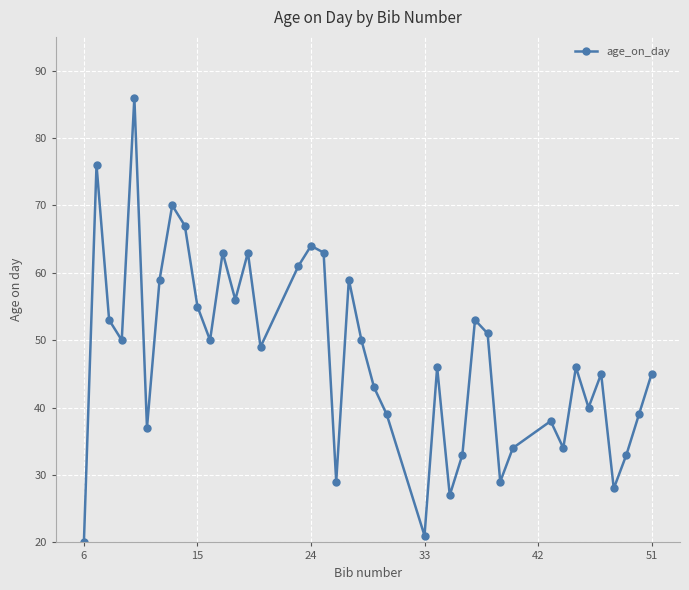

True or false: there are more than 1 points higher than both neighbors.

True